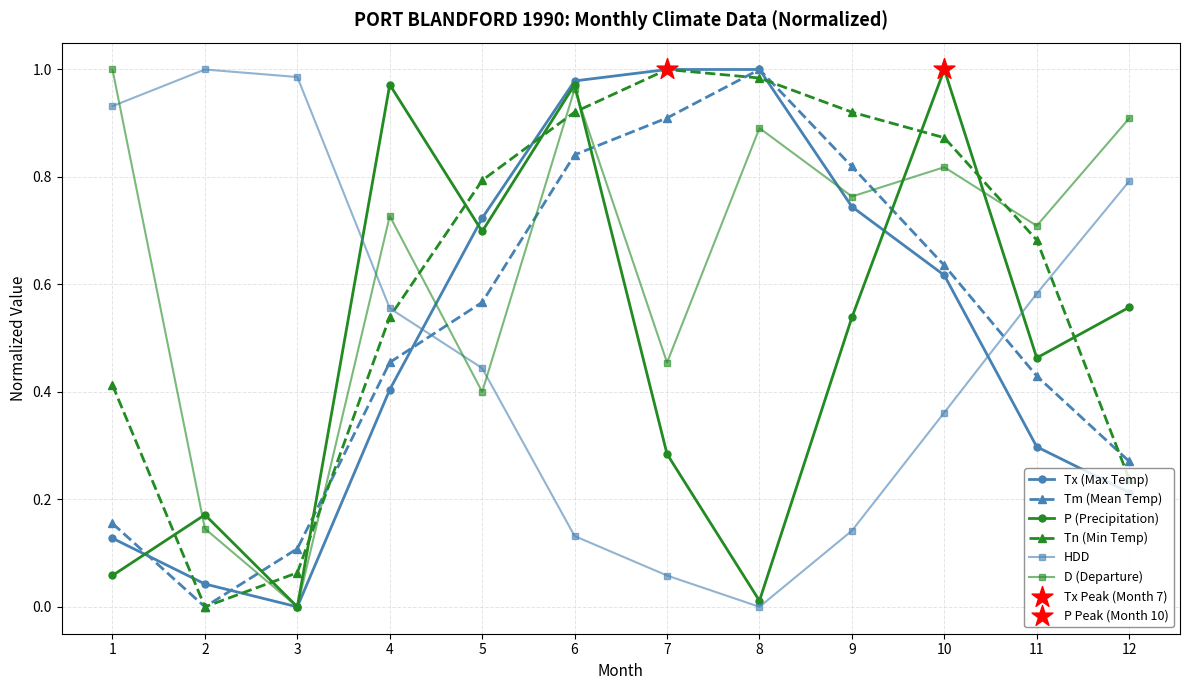

Is the value of Tx (Max Temp) at 10 greater than the value of Tn (Min Temp) at 2?

Yes